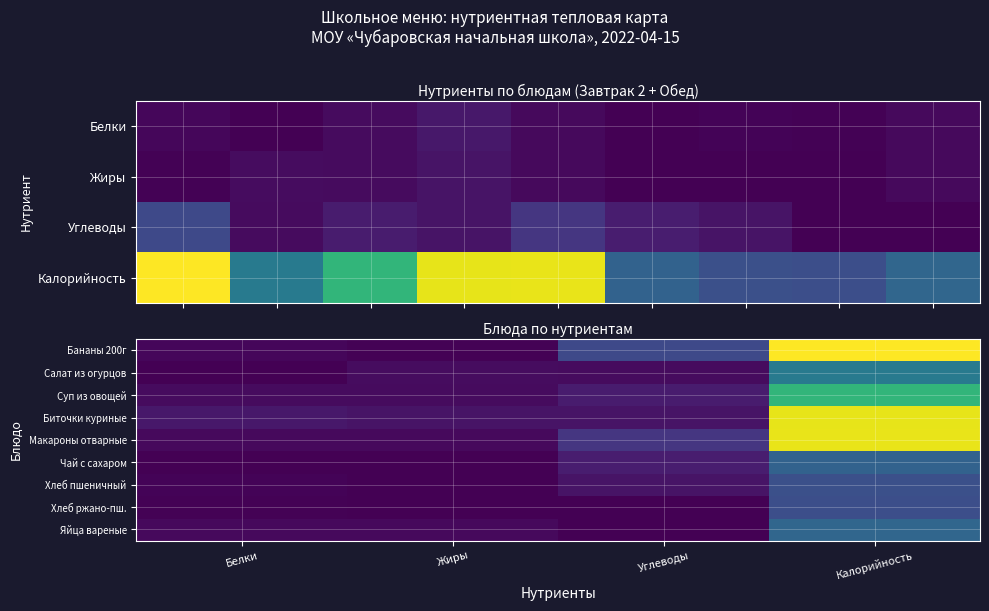

Which label corresponds to the smallest value in the chart?

Жиры